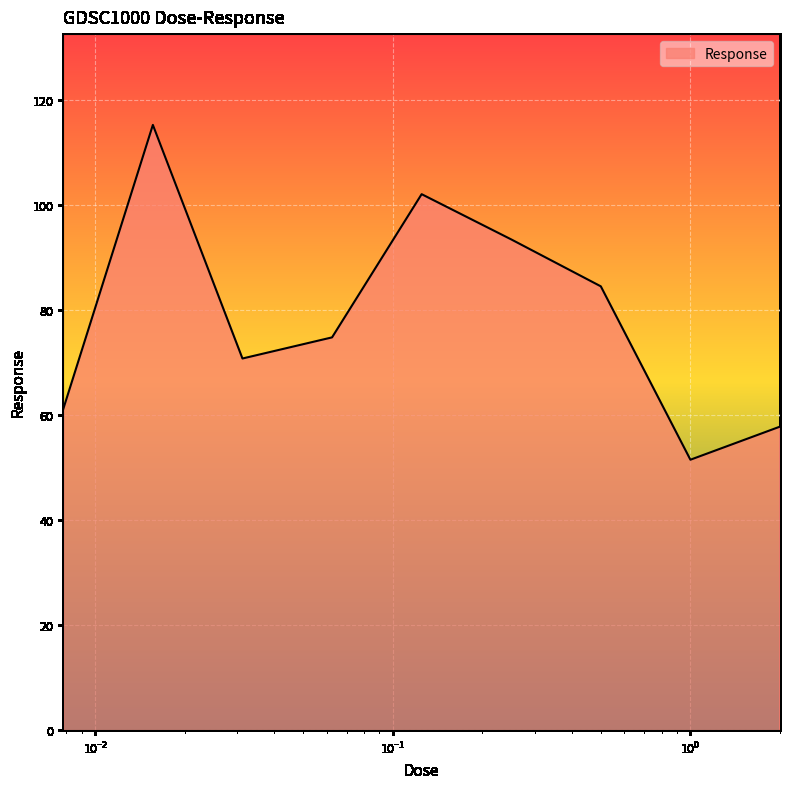

What is the difference between the maximum and minimum values?

63.8